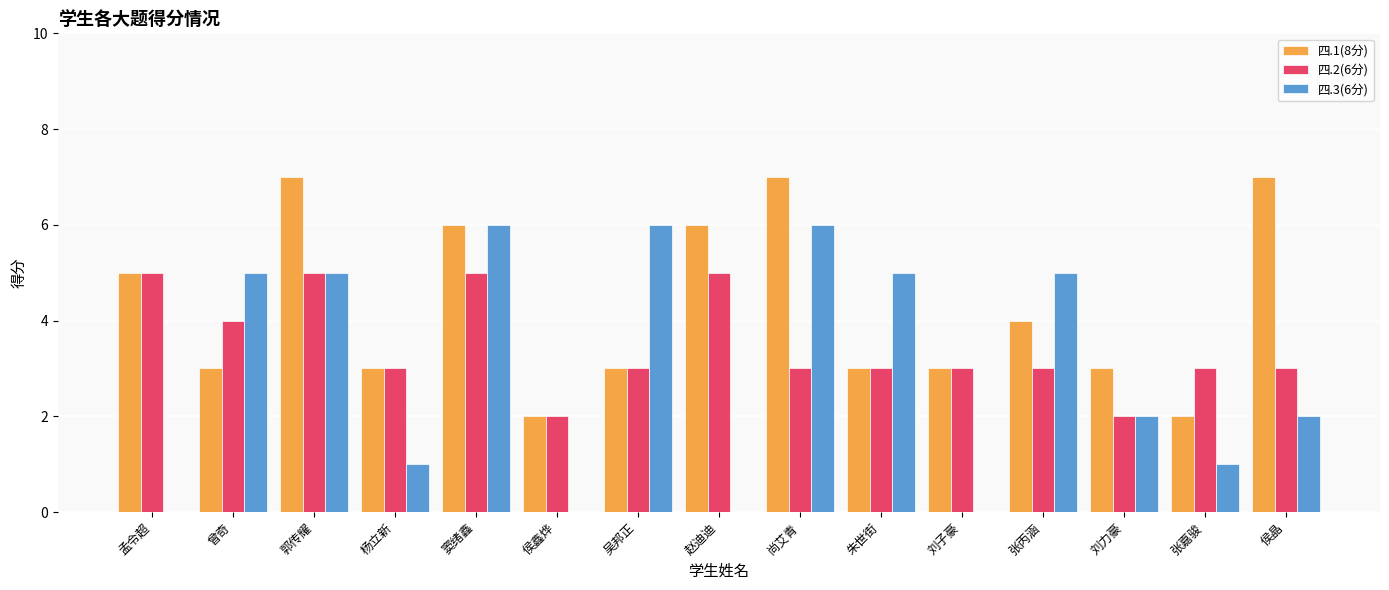

True or false: 四.1(8分) has a value of 7 at 郭传耀.

True